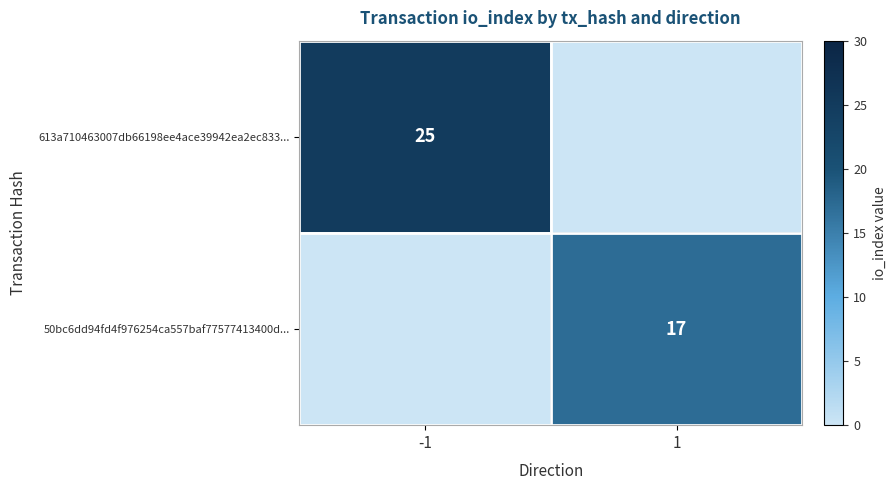

Is it true that 50bc6dd94fd4f976254ca557baf77577413400d... equals 11 at 1?

False